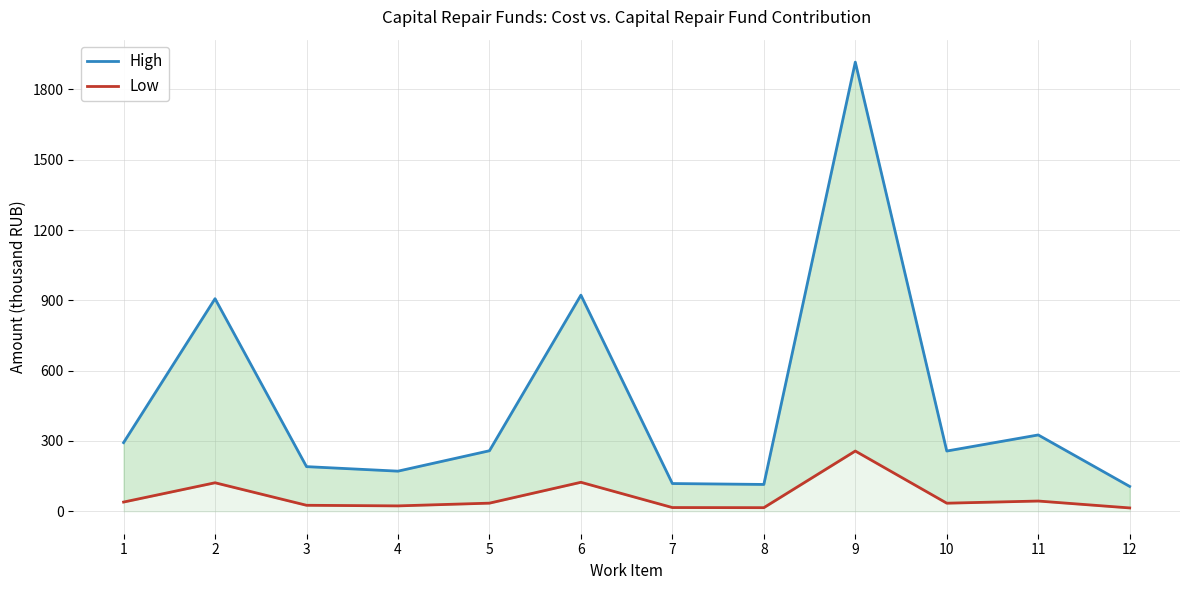

What is the difference between the maximum and minimum values in the High series?

1810.6